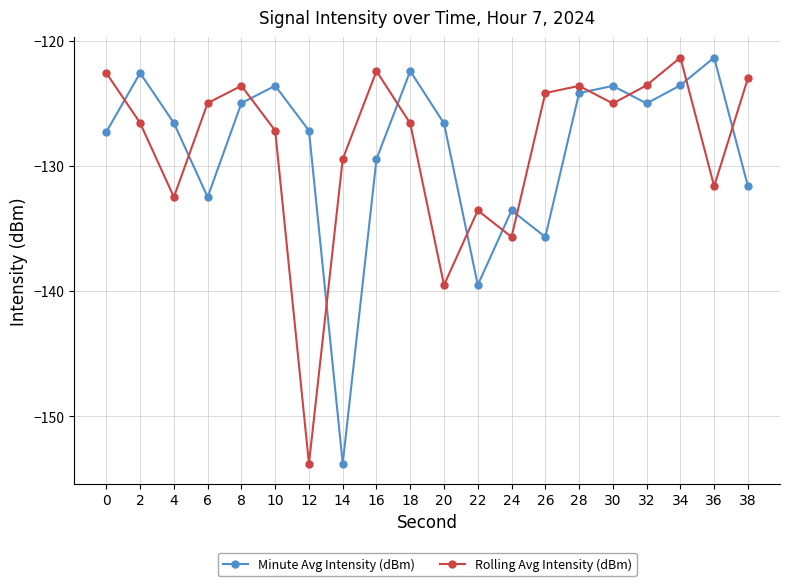

Where is the first local minimum for Rolling Avg Intensity (dBm)?

4